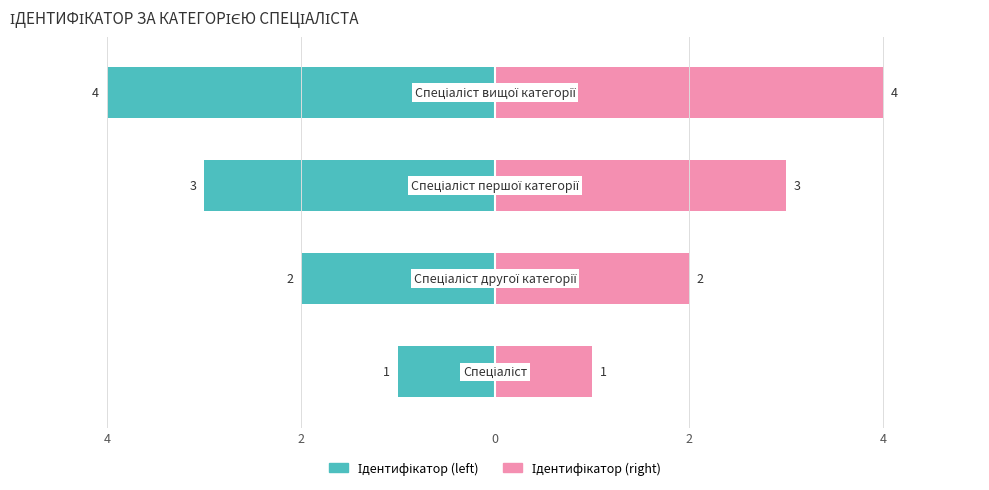

Which series has the largest total across all categories?

Ідентифікатор (right)